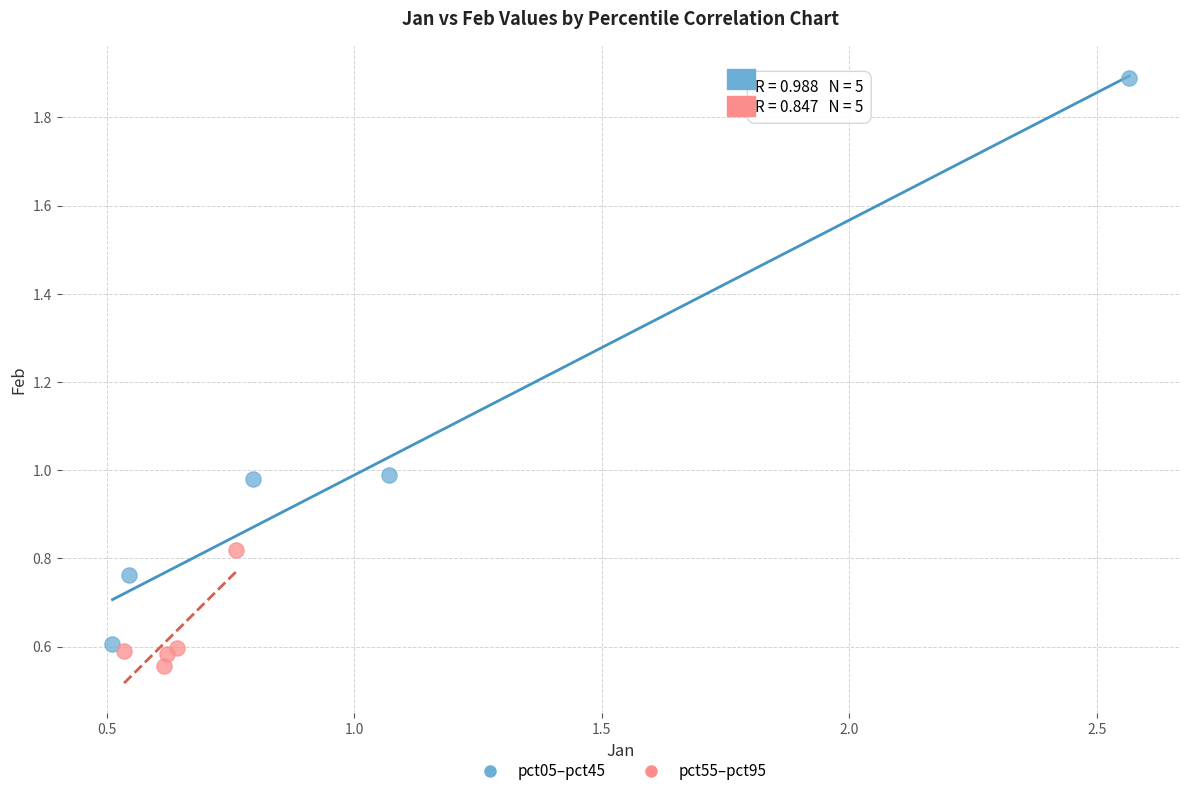

Which series has the widest spread of Y values?

pct05–pct45